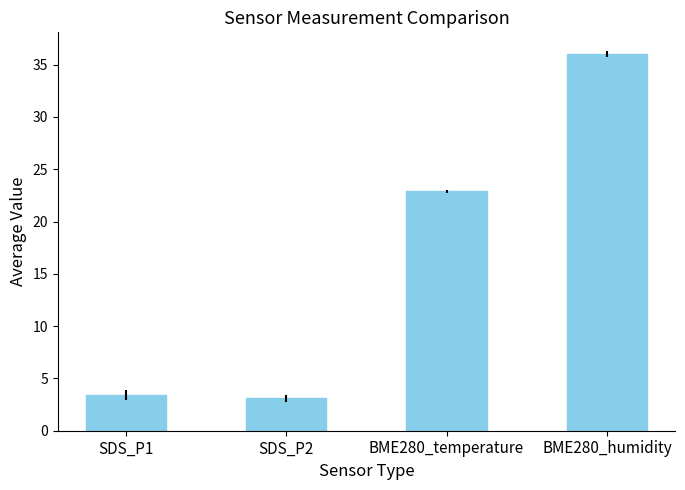

What value does the data have at SDS_P1?

3.4